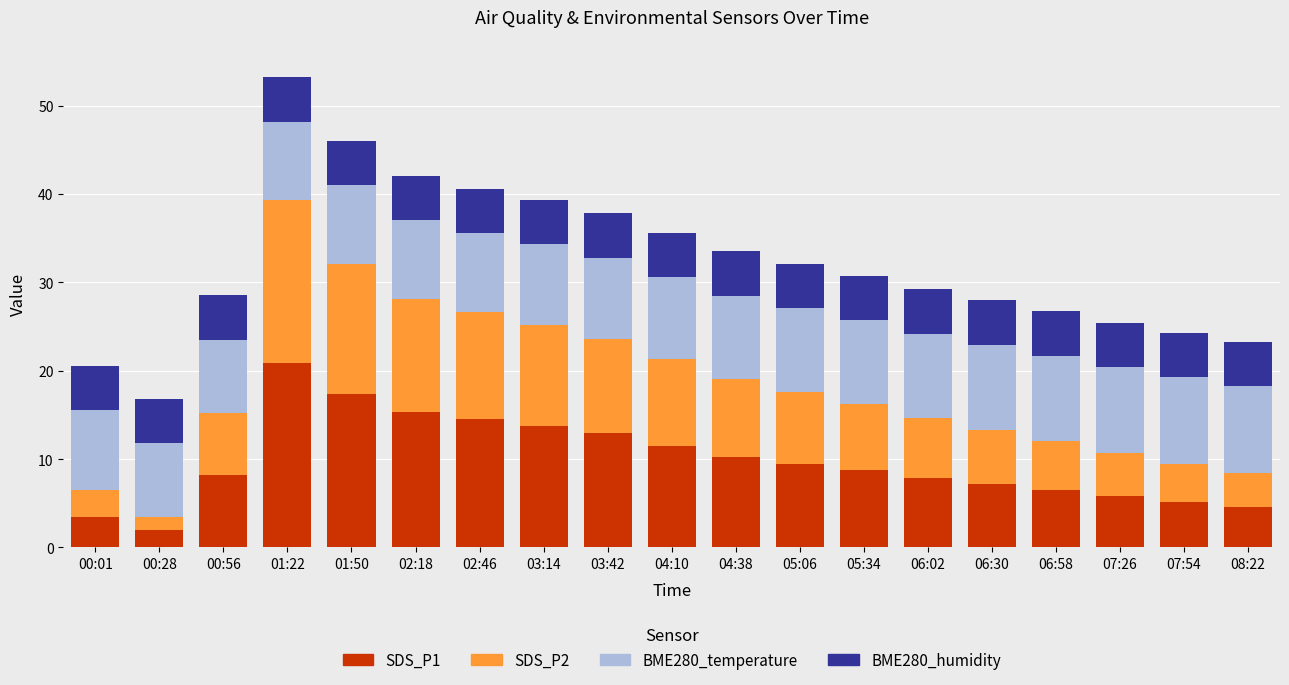

At which category is the sum across all series the highest?

01:22